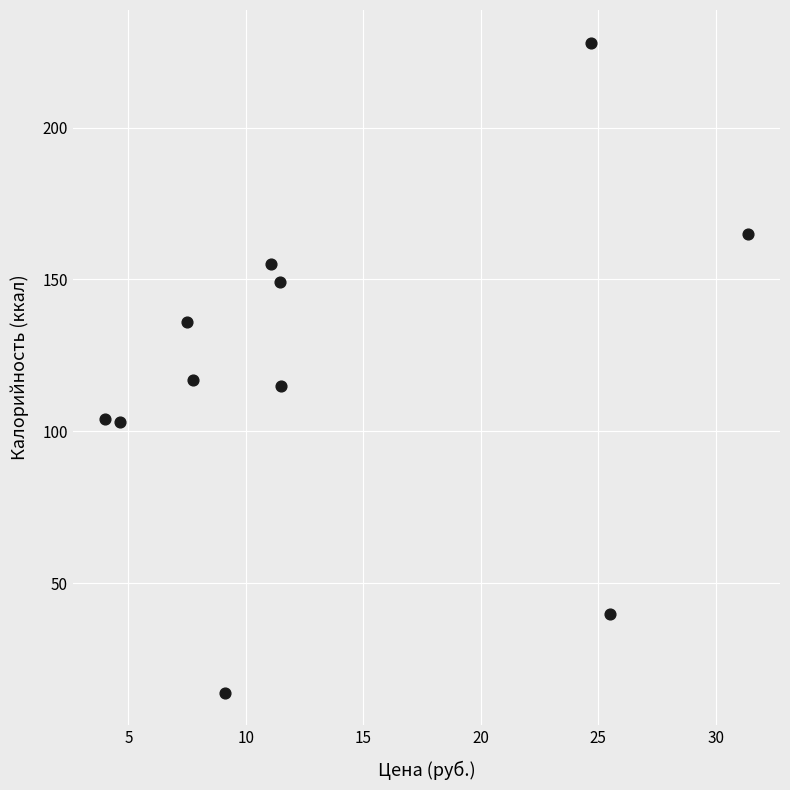

What is the range of Y values (max minus min)?

214